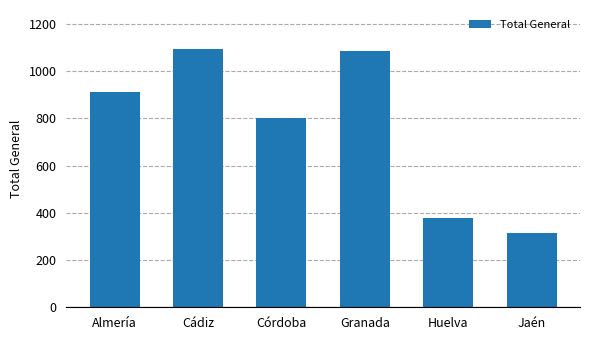

What is the average value?

764